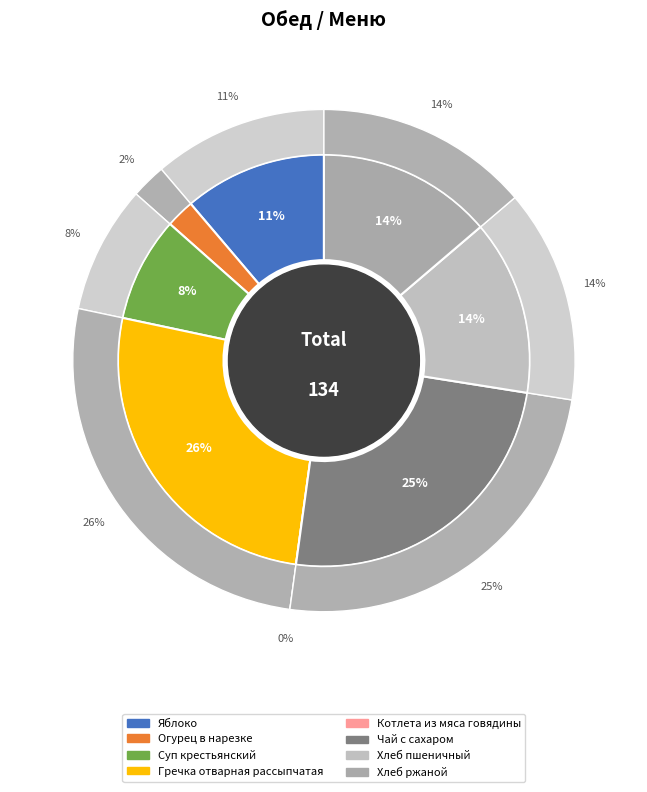

Rank the categories by value from highest to lowest.

Гречка отварная рассыпчатая, Чай с сахаром, Хлеб пшеничный, Хлеб ржаной, Яблоко, Суп крестьянский, Огурец в нарезке, Котлета из мяса говядины